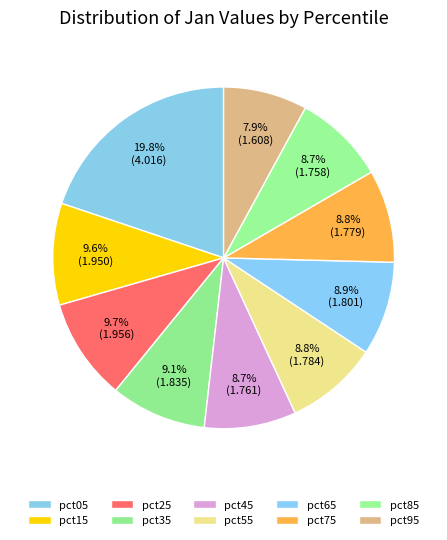

How many slices are in this pie chart?

10